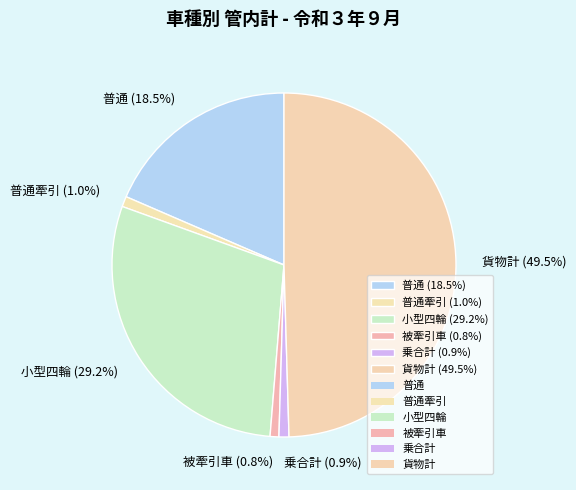

Which has a higher value, 普通 (18.5%) or 普通牽引 (1.0%)?

普通 (18.5%)